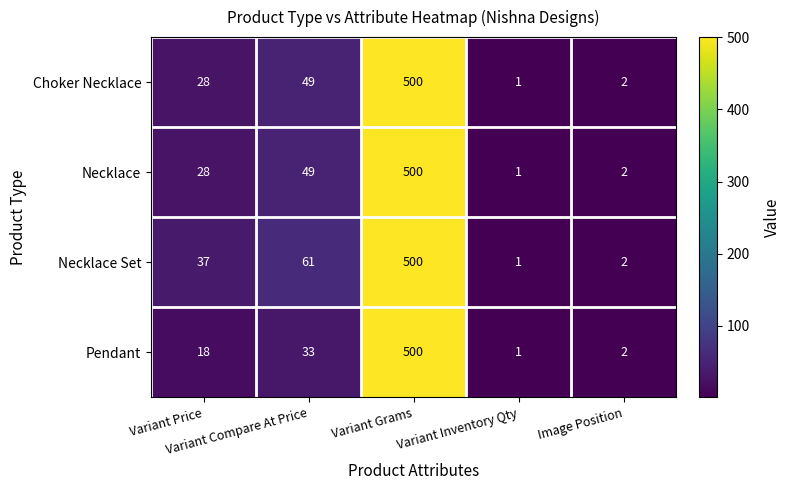

What is the maximum value shown in the chart?

500